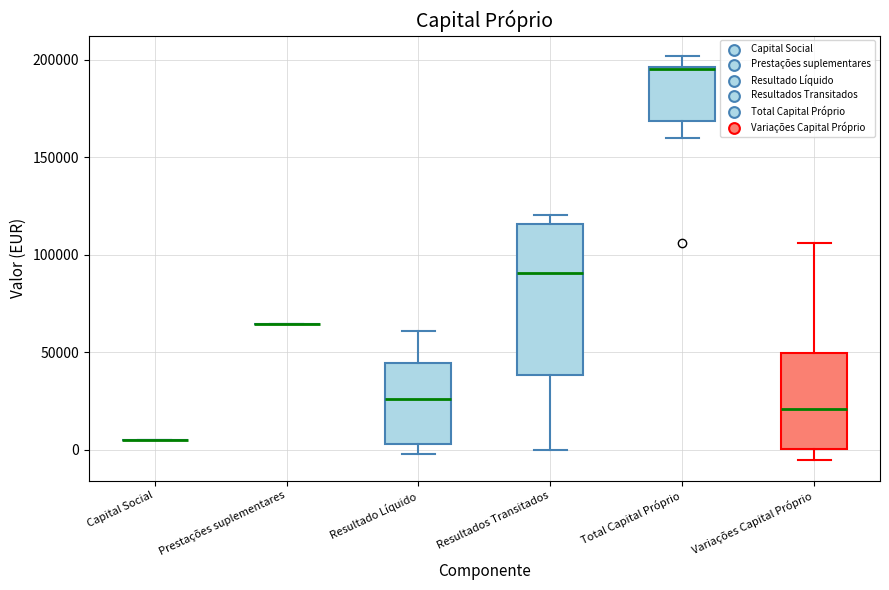

Reading left to right, read every box against the y-axis: the position of its median line, the range the box covers, and the ends of its whiskers. The values are not printed on the chart, so give them approximately, as read against the axis.

Capital Social: box collapsed to a line at 5000, whiskers 5000 to 5000
Prestações suplementares: box collapsed to a line at 65000, whiskers 65000 to 65000
Resultado Líquido: median 25000, box 5000 to 45000, whiskers 0 to 60000
Resultados Transitados: median 90000, box 40000 to 115000, whiskers 0 to 120000
Total Capital Próprio: median 195000, box 170000 to 195000, whiskers 160000 to 200000
Variações Capital Próprio: median 20000, box 0 to 50000, whiskers -5000 to 105000